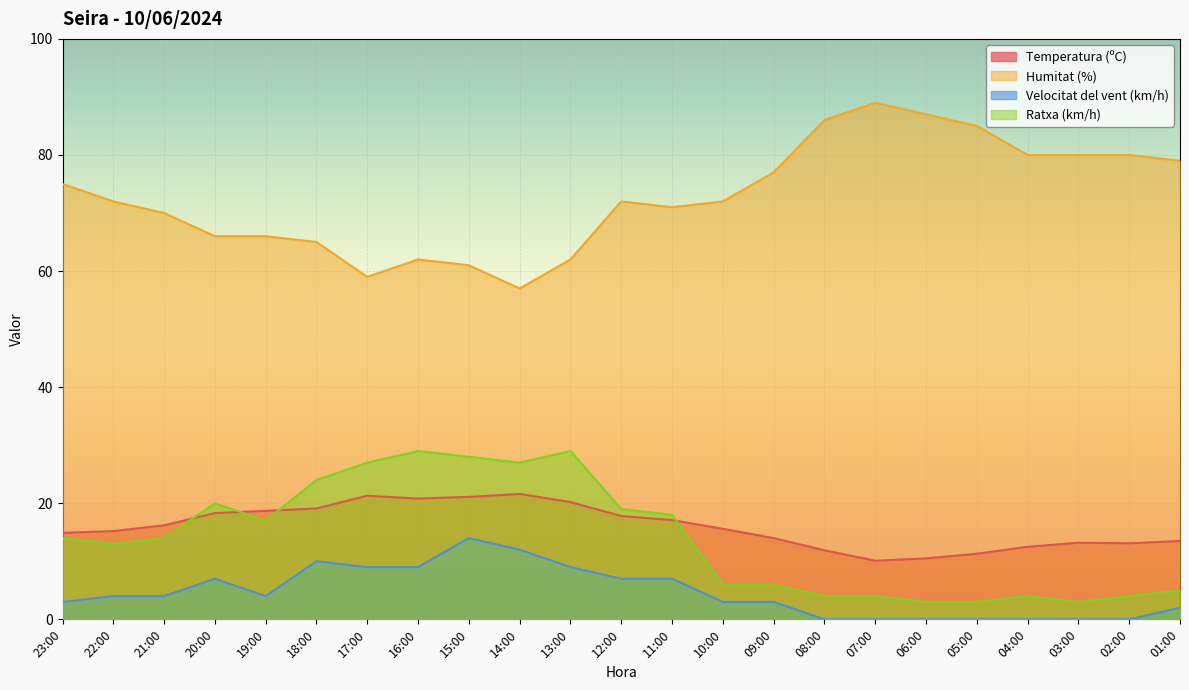

Does the chart display data point markers on the line(s)?

No